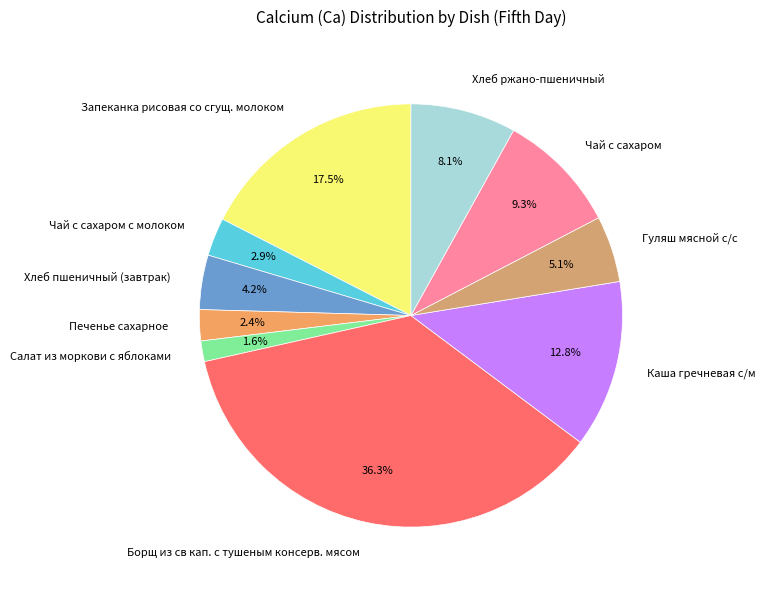

What percentage is the Салат из моркови с яблоками slice, to the nearest percent?

2%